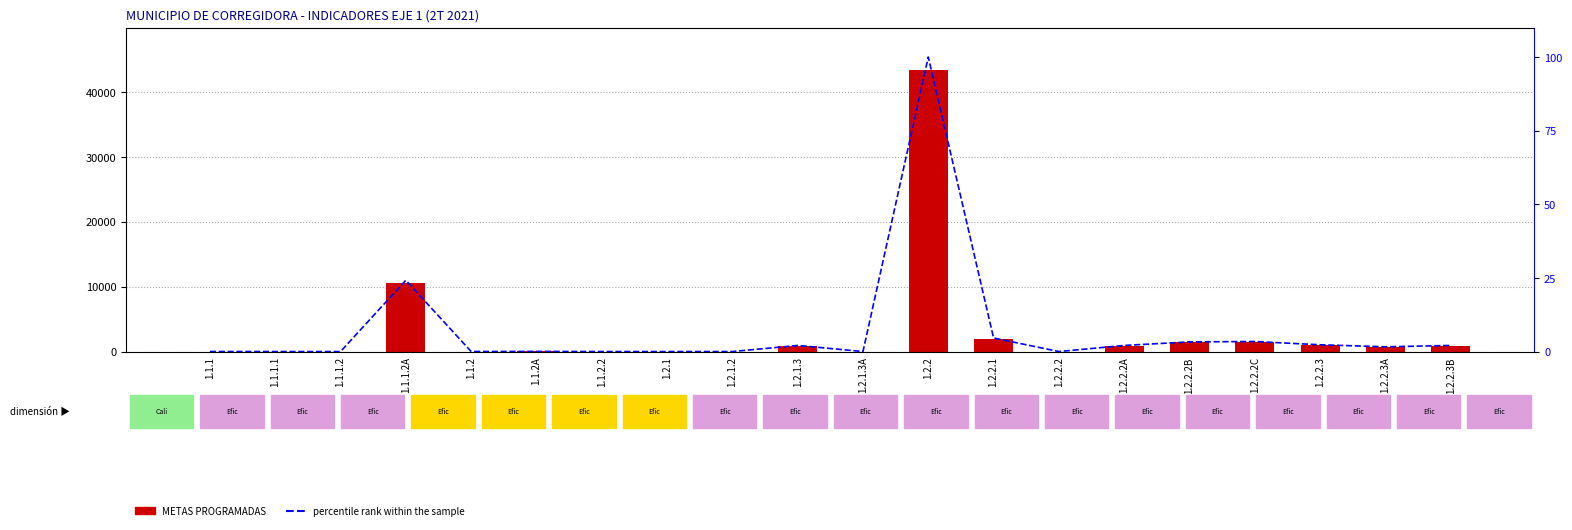

What position from the left is 1.2.1.3A?

11